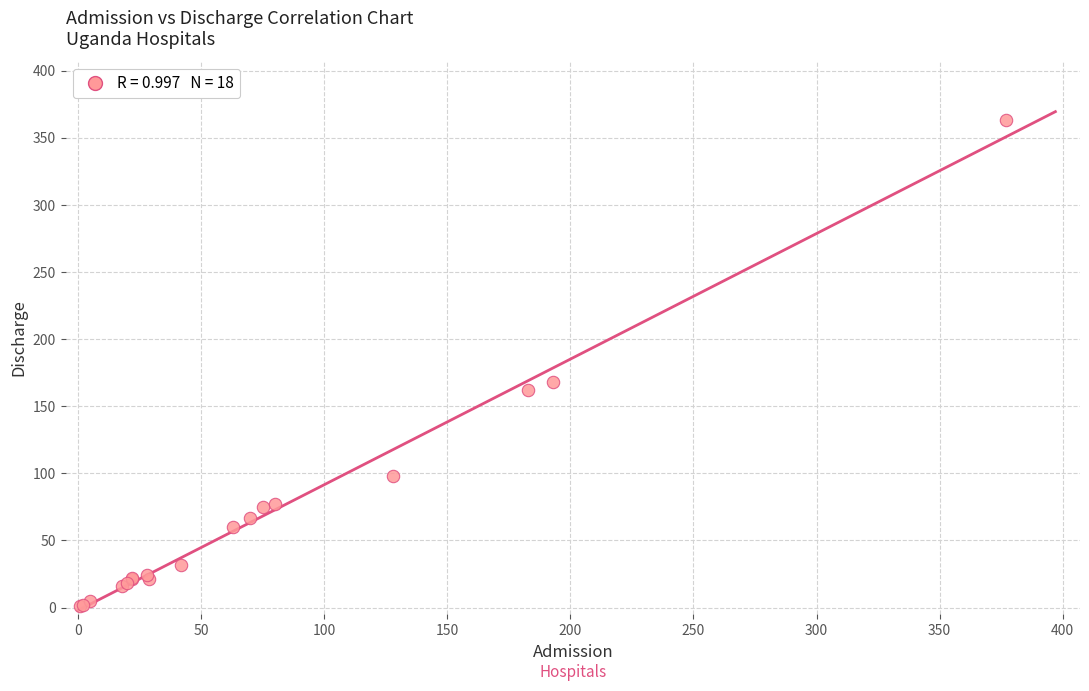

What Y value in the scatter plot is closest to 182?

168